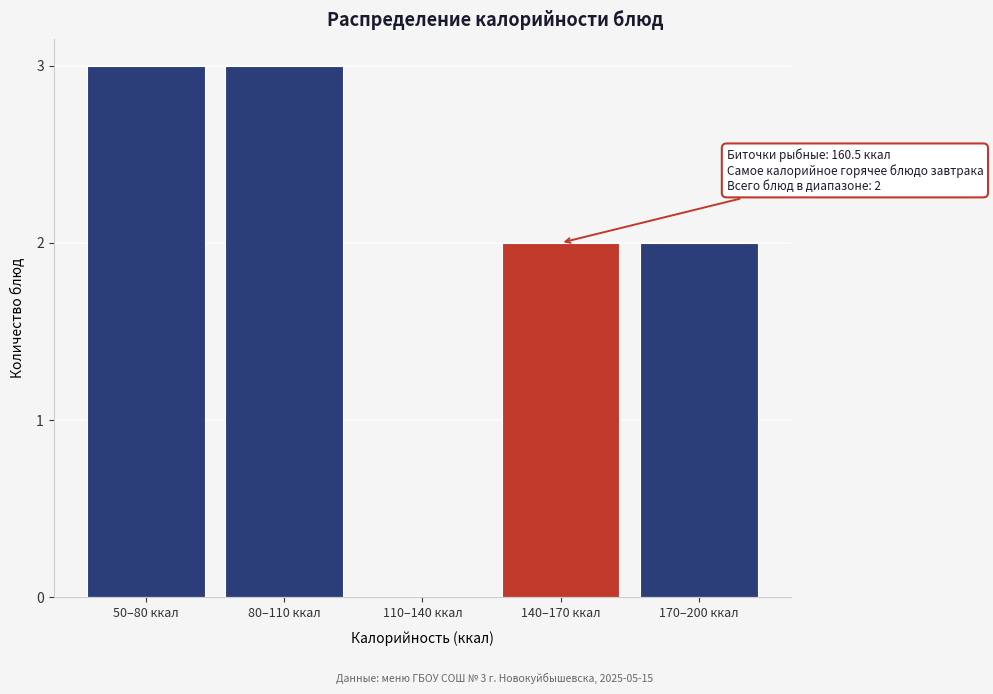

Reading left to right, transcribe all the data shown in this chart.

50–80 ккал=3	80–110 ккал=3	110–140 ккал=0	140–170 ккал=2	170–200 ккал=2